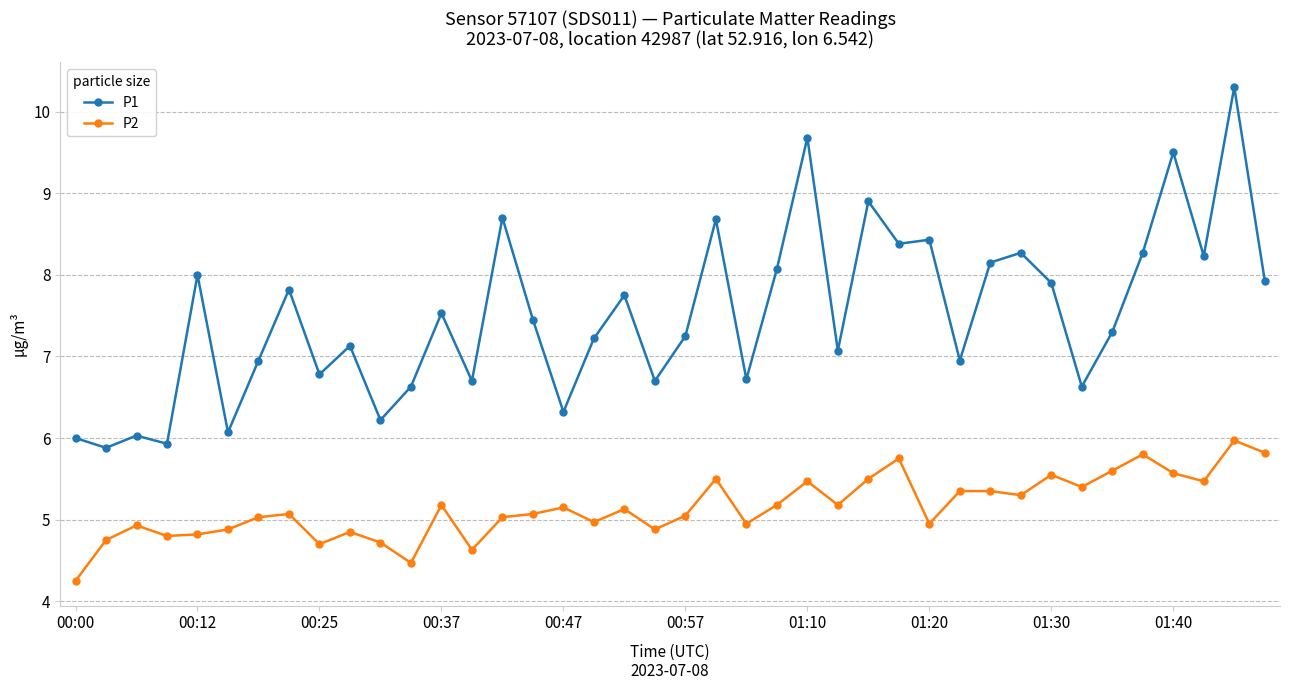

Which series has the widest spread of values?

P1